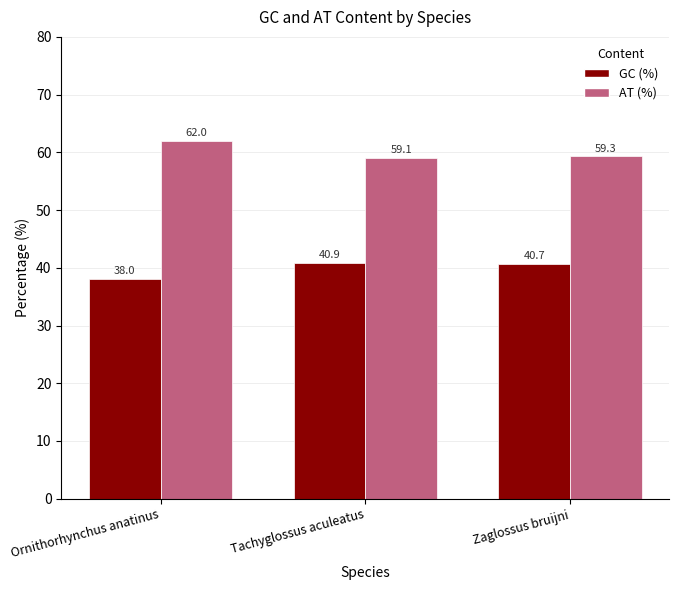

Reading left to right, transcribe all the data shown in this chart.

GC (%): Ornithorhynchus anatinus=38.0	Tachyglossus aculeatus=40.9	Zaglossus bruijni=40.7
AT (%): Ornithorhynchus anatinus=62.0	Tachyglossus aculeatus=59.1	Zaglossus bruijni=59.3